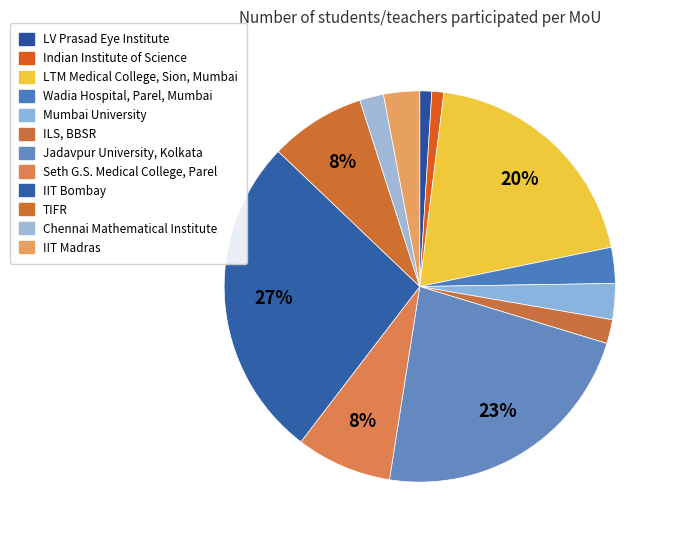

Which slice is the smallest?

LV Prasad Eye Institute